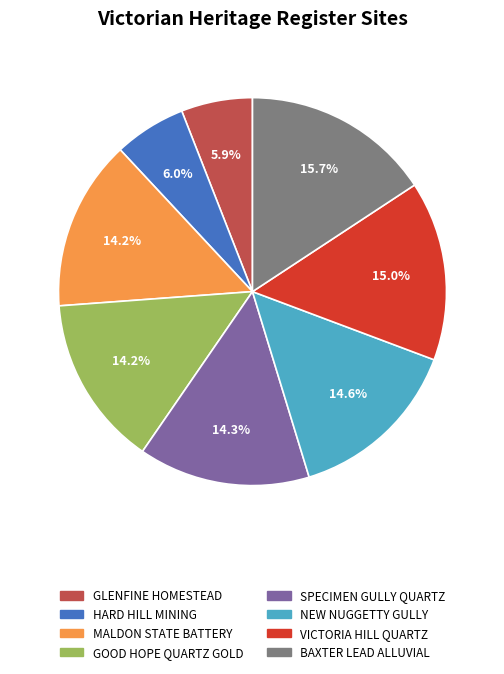

To the nearest percent, what is the average slice percentage?

12%